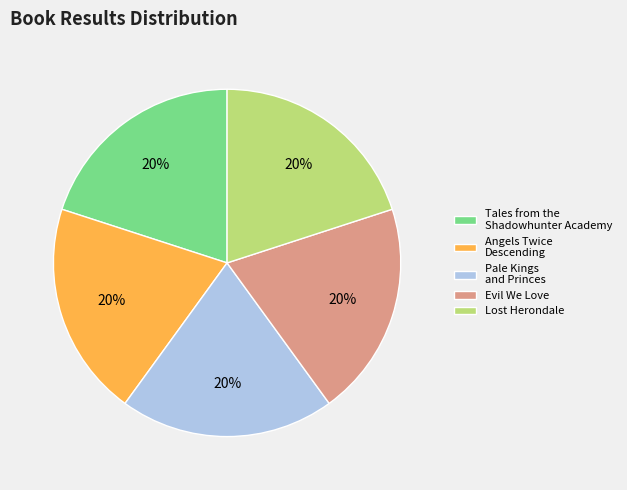

Does Angels Twice Descending represent more than half of the total?

No